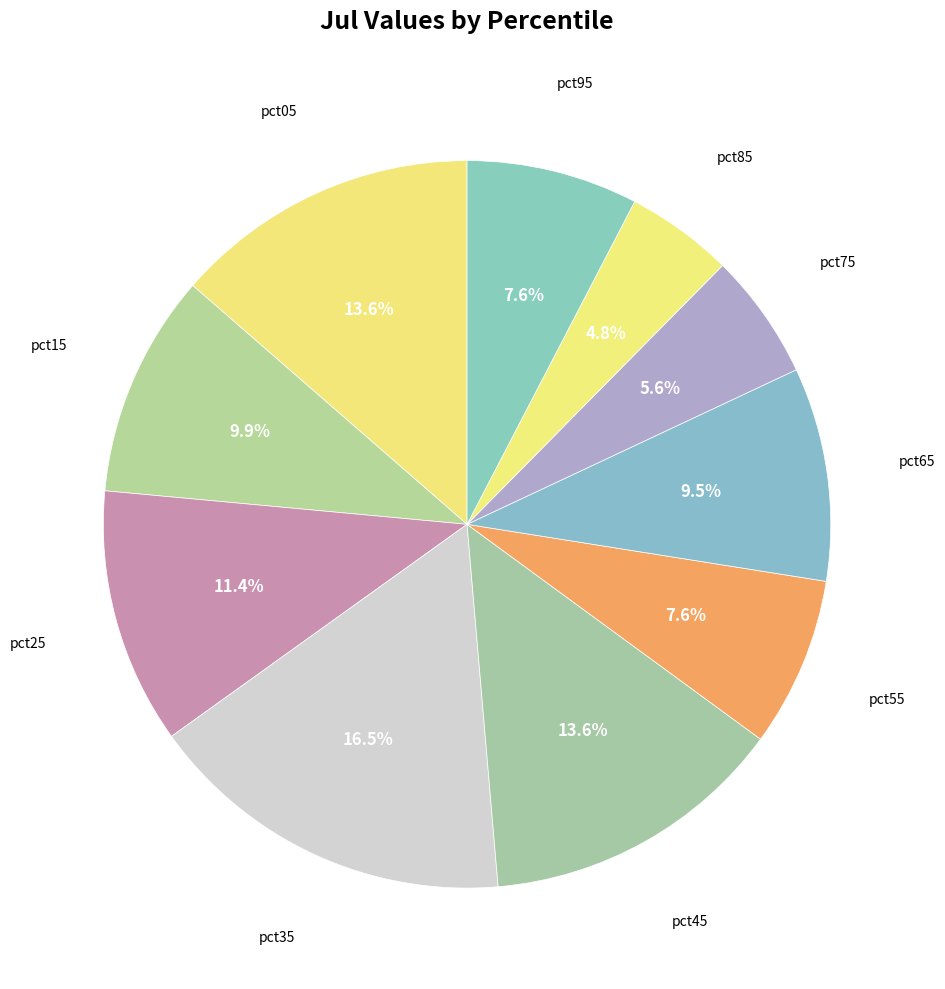

Does any single category account for the majority?

No